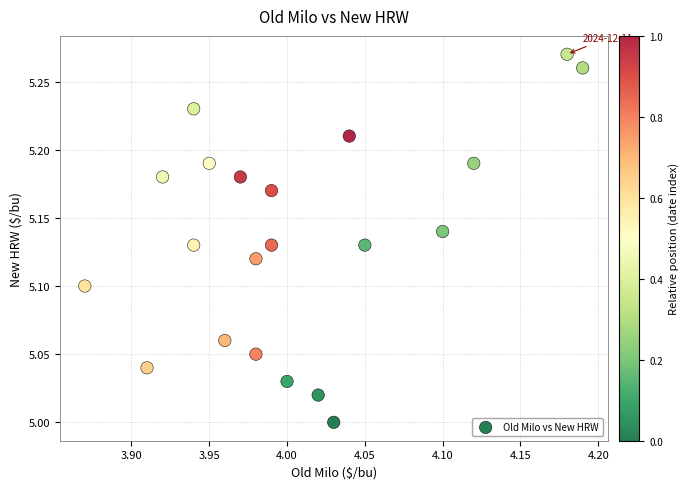

What is the range of X values (max minus min)?

0.3